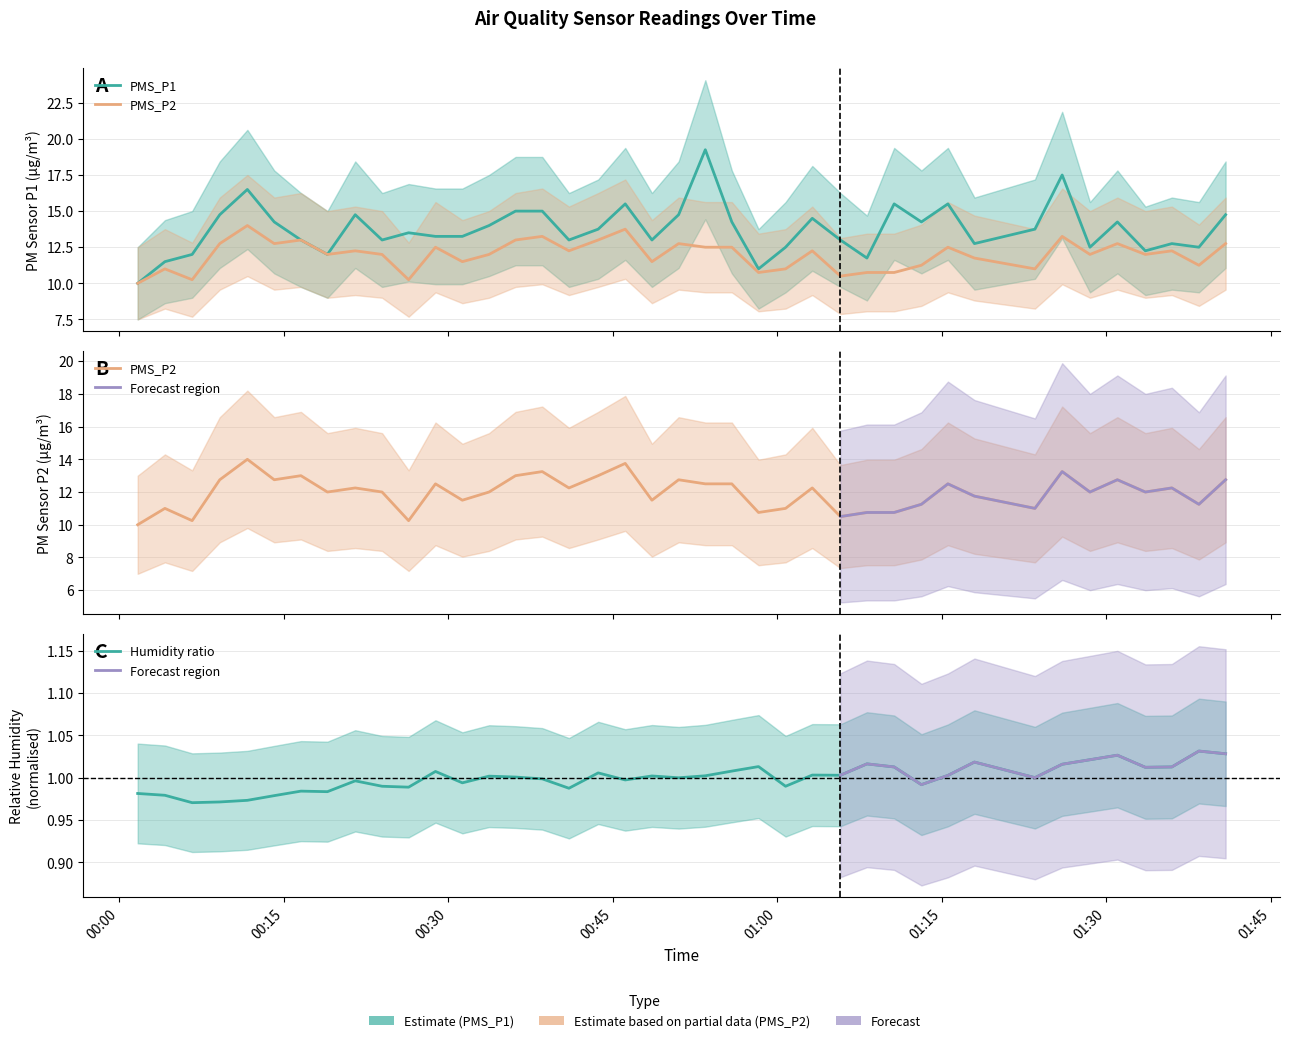

Which category has the highest value across all series?

2022/09/01 00:53:26